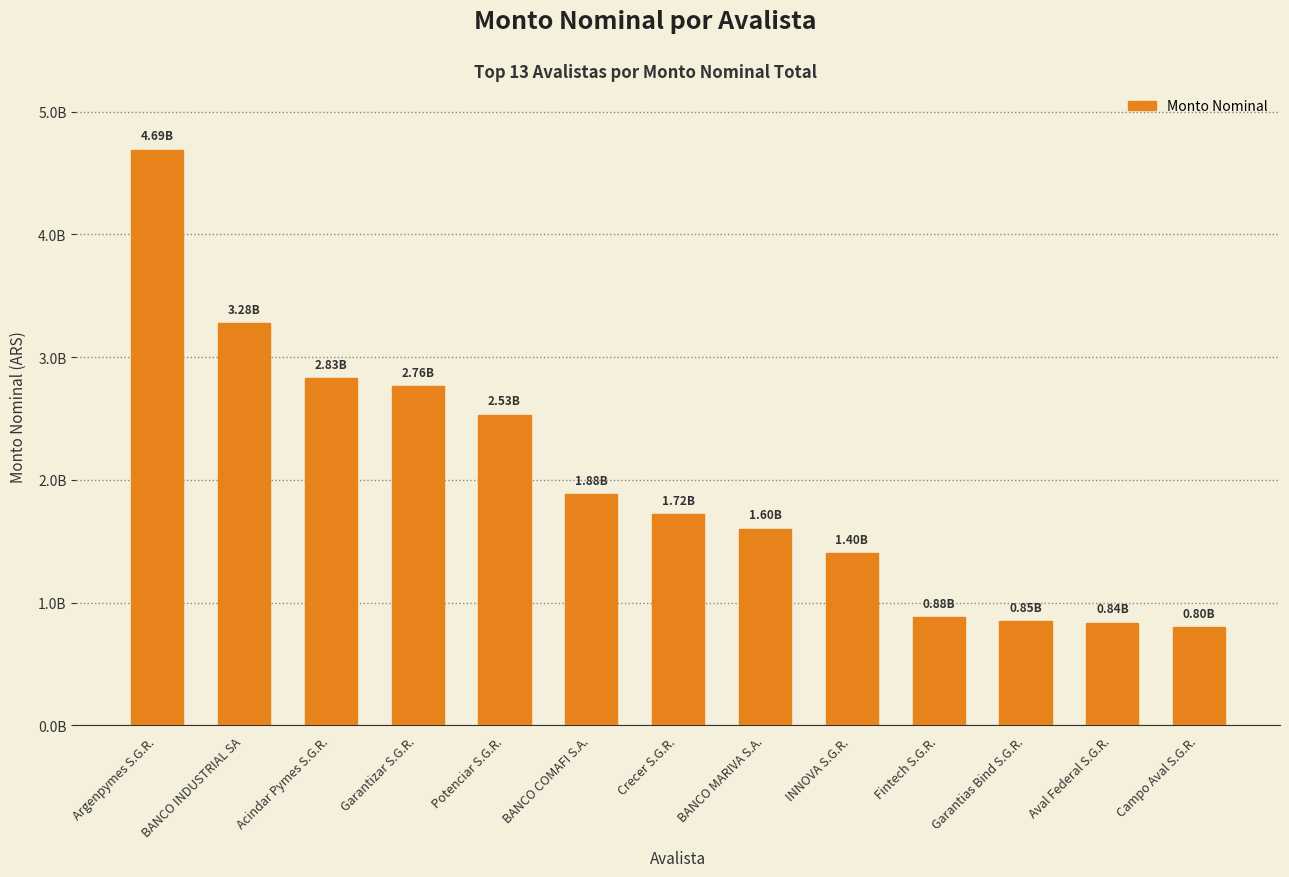

What is the value of the 7th bar from the left?

1722733902.9